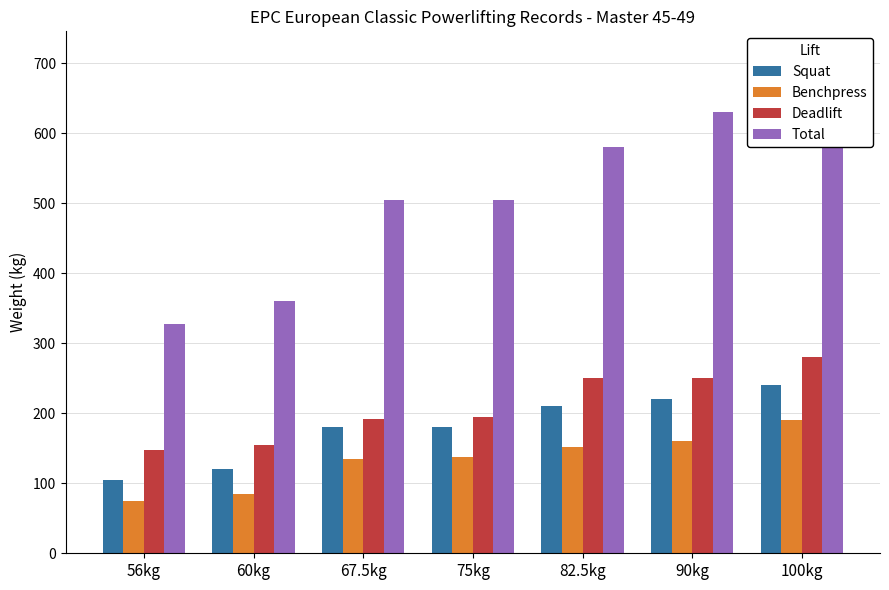

How many series are shown in this chart?

4